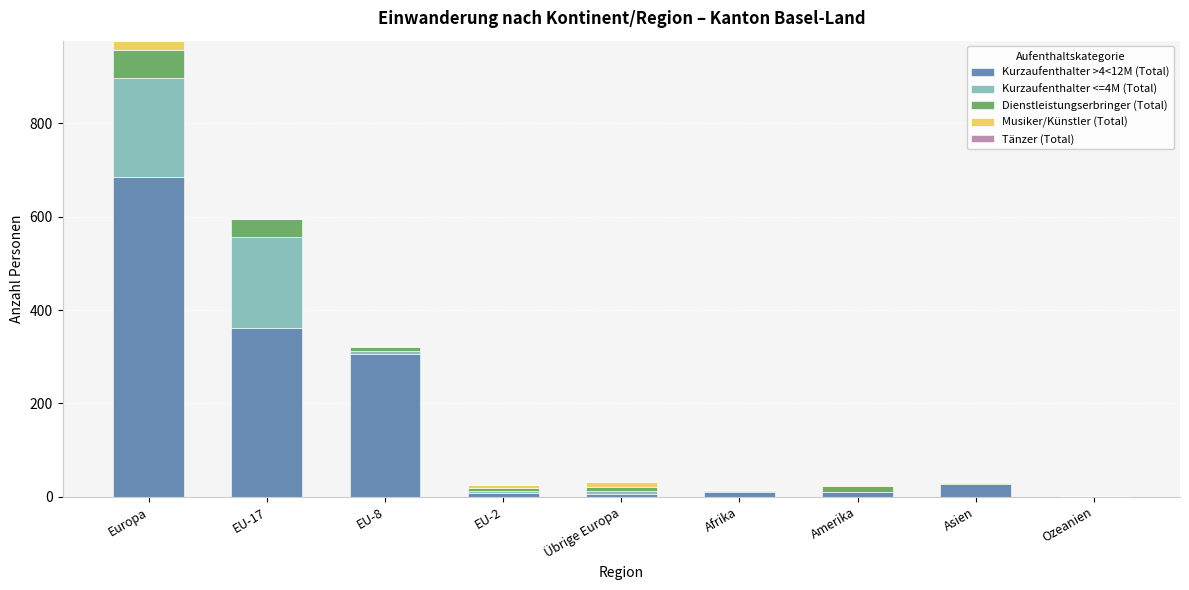

At which category is the sum across all series the highest?

Europa